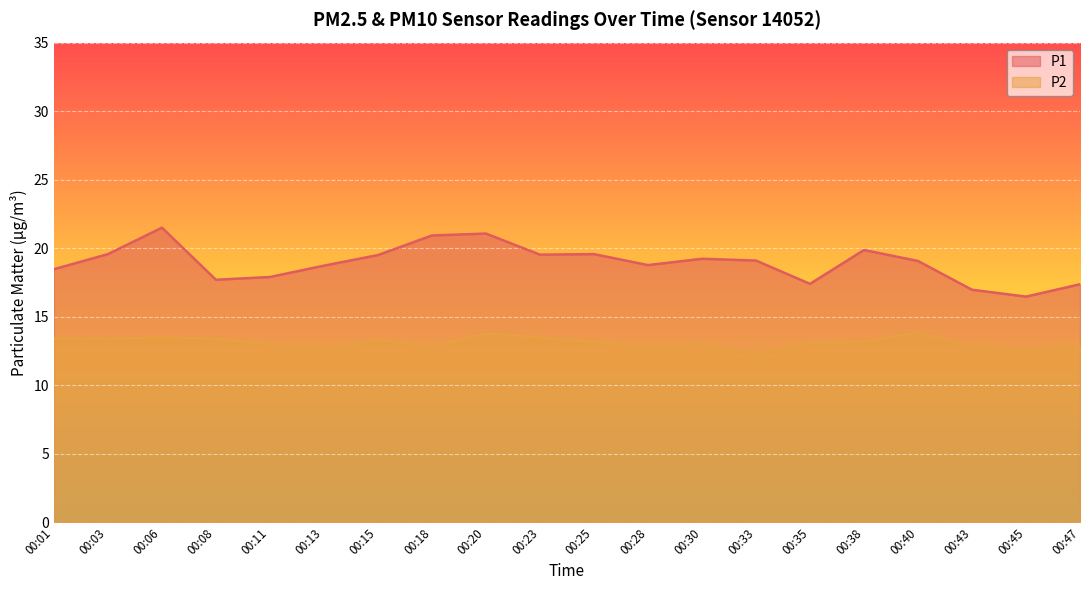

True or false: P2 and P1 intersect in this chart.

False